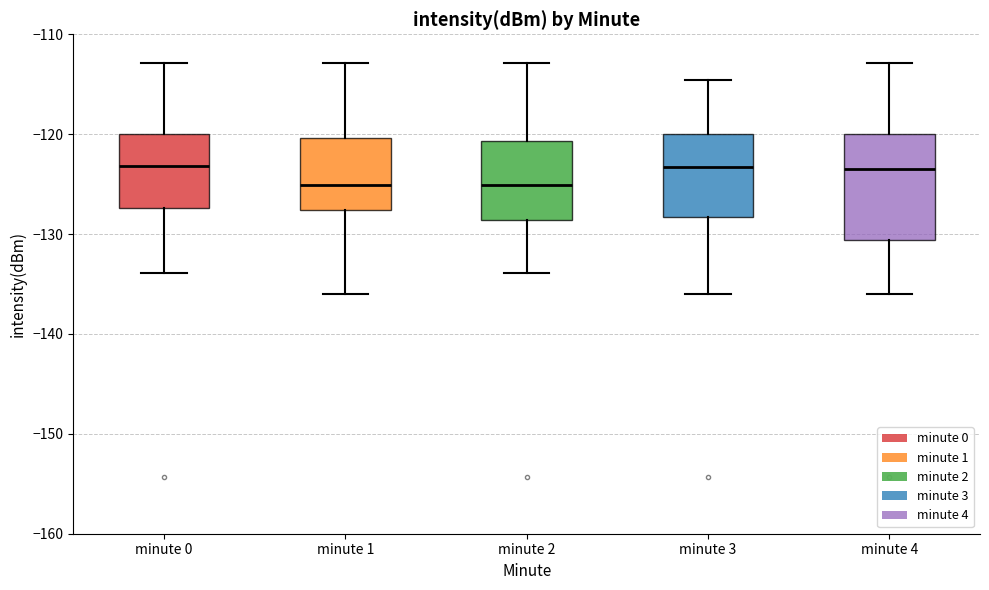

Reading left to right, read every box against the y-axis: the position of its median line, the range the box covers, and the ends of its whiskers. The values are not printed on the chart, so give them approximately, as read against the axis.

minute 0: median -123, box -127 to -120, whiskers -134 to -113
minute 1: median -125, box -128 to -120, whiskers -136 to -113
minute 2: median -125, box -129 to -121, whiskers -134 to -113
minute 3: median -123, box -128 to -120, whiskers -136 to -115
minute 4: median -124, box -131 to -120, whiskers -136 to -113